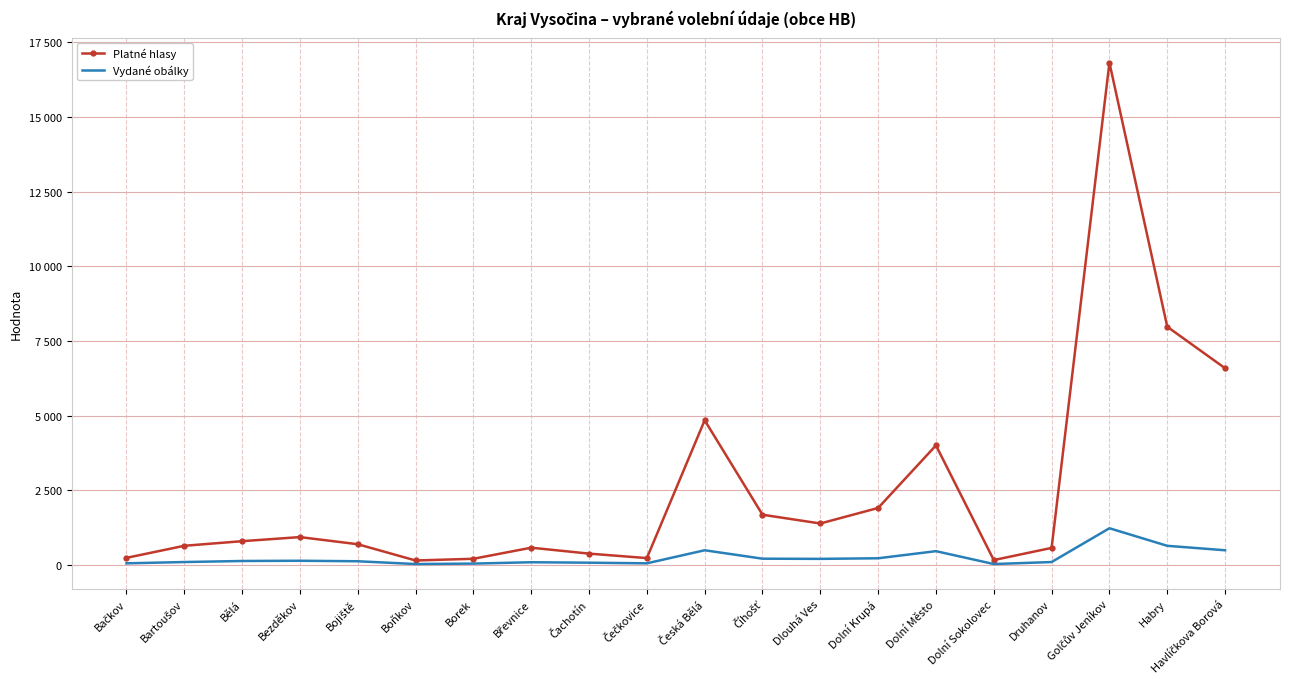

At how many categories does at least one series exceed 14261?

1